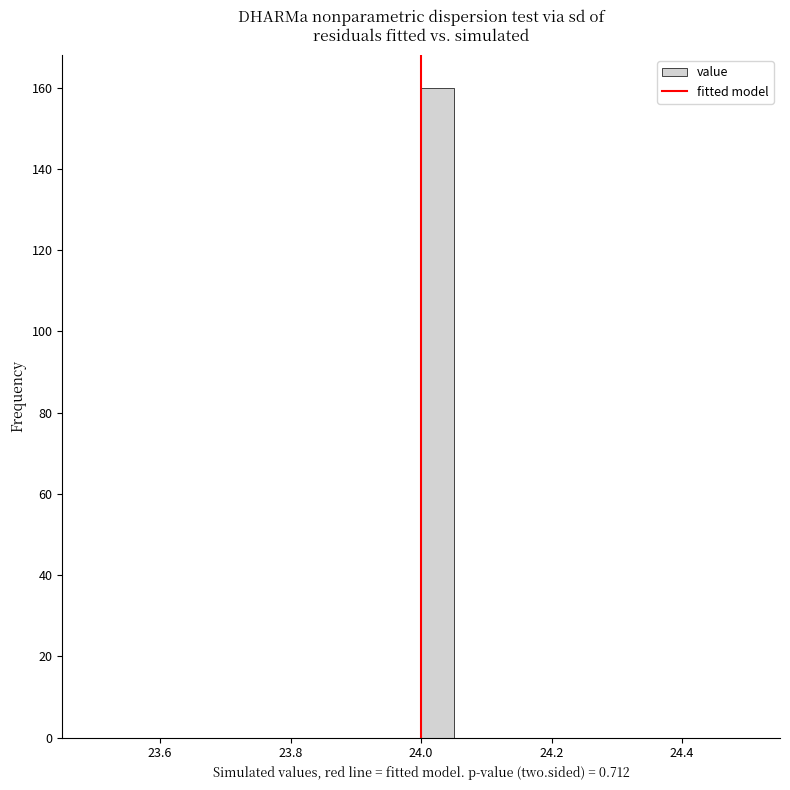

Read against the x-axis, roughly where is the centre of the tallest bar?

24.02